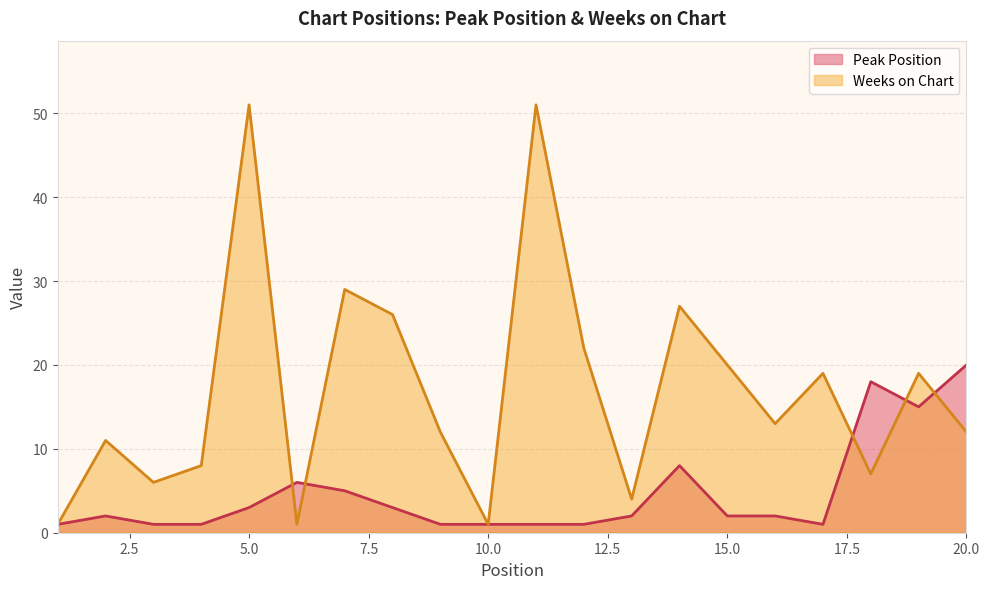

Which series changed the most between 9 and 19?

Peak Position